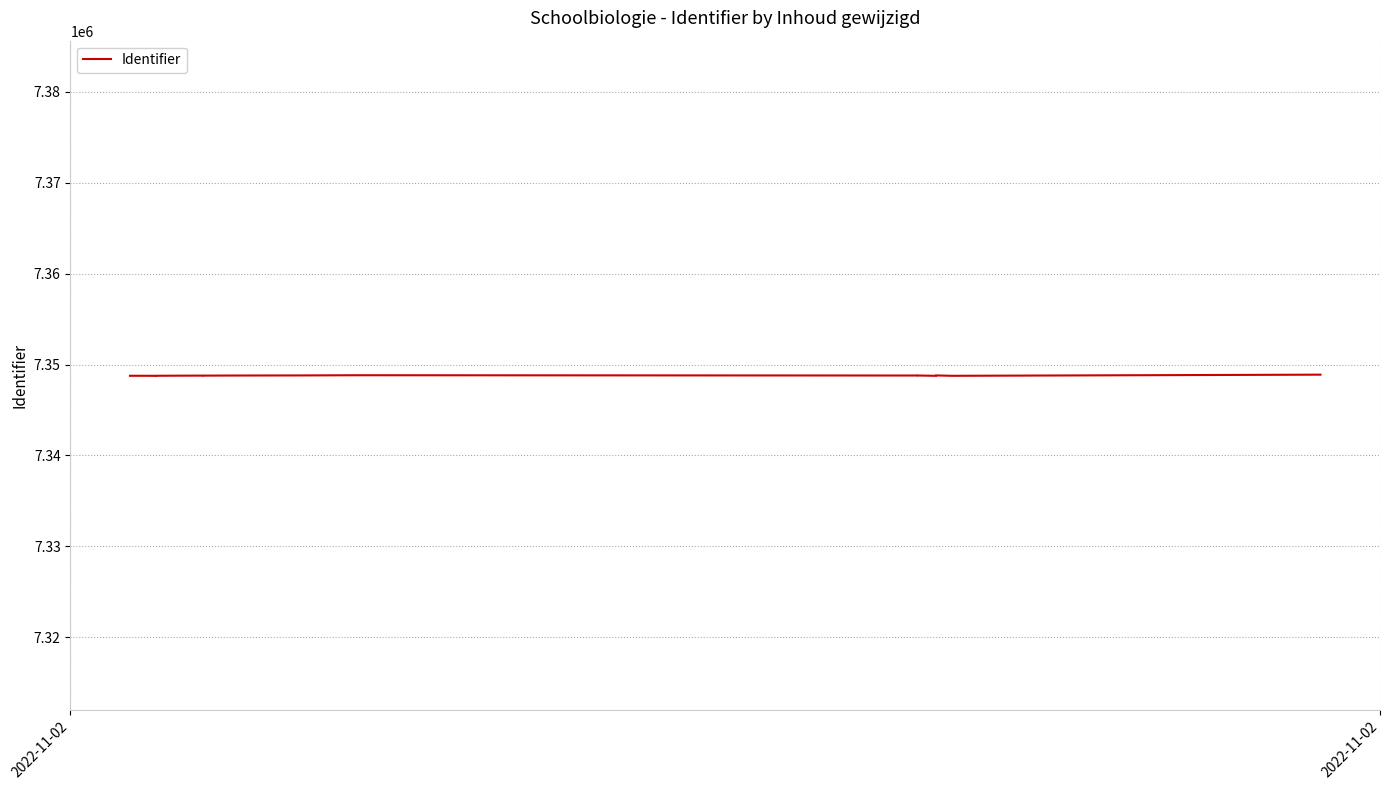

Reading left to right, list all the values displayed in this chart.

7348769	7348770	7348763	7348771	7348786	7348787	7348784	7348788	7348799	7348807	7348811	7348826	7348828	7348797	7348800	7348765	7348810	7348766	7348892